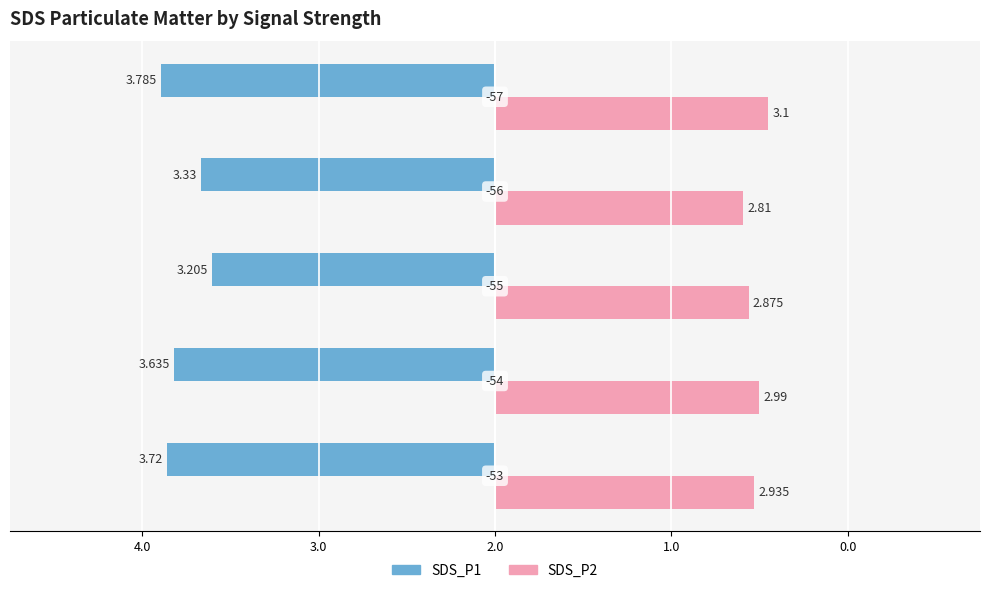

What are all the series names shown in the legend?

SDS_P1, SDS_P2